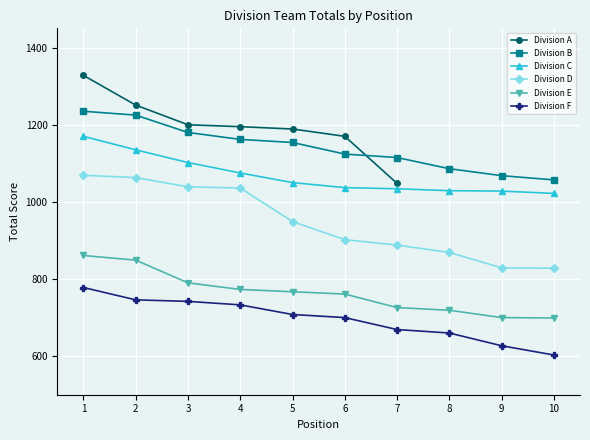

Which category has the highest value in the Division F series?

1